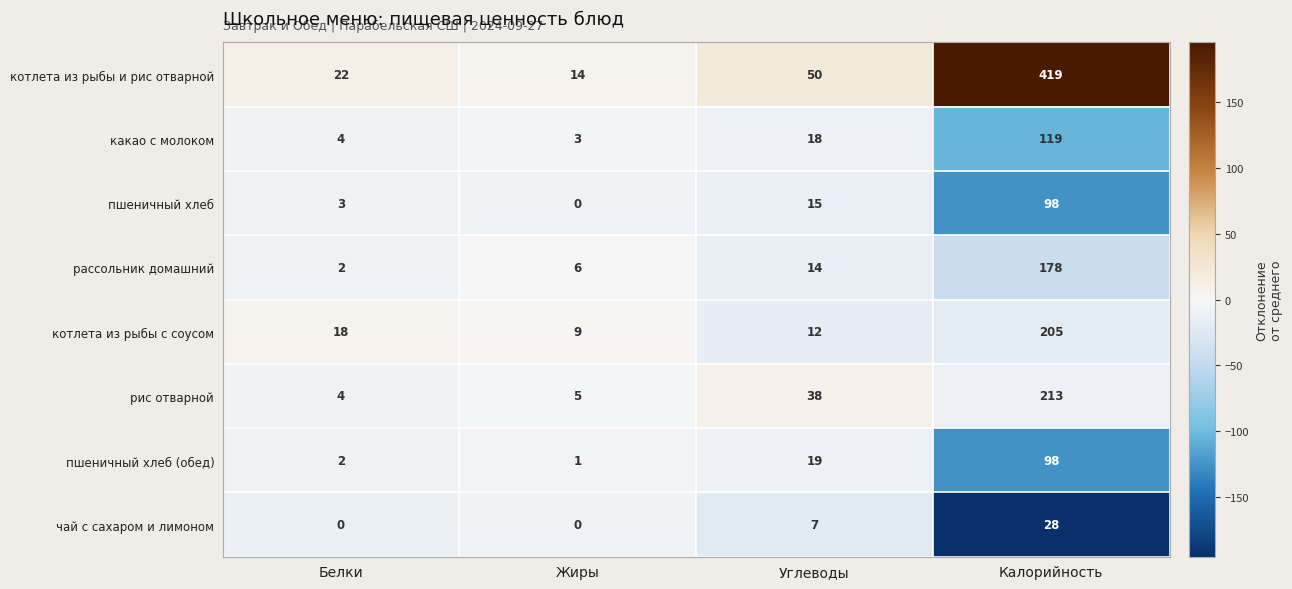

Which series has the largest total across all categories?

котлета из рыбы и рис отварной